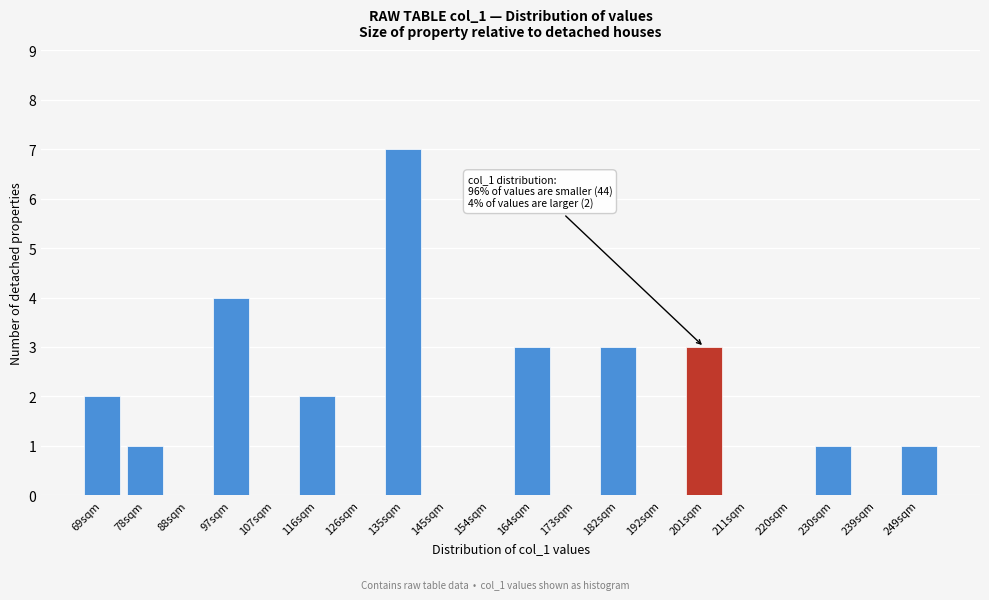

Reading right to left, transcribe all the data shown in this chart.

249sqm=1	239sqm=0	230sqm=1	220sqm=0	211sqm=0	201sqm=3	192sqm=0	182sqm=3	173sqm=0	164sqm=3	154sqm=0	145sqm=0	135sqm=7	126sqm=0	116sqm=2	107sqm=0	97sqm=4	88sqm=0	78sqm=1	69sqm=2